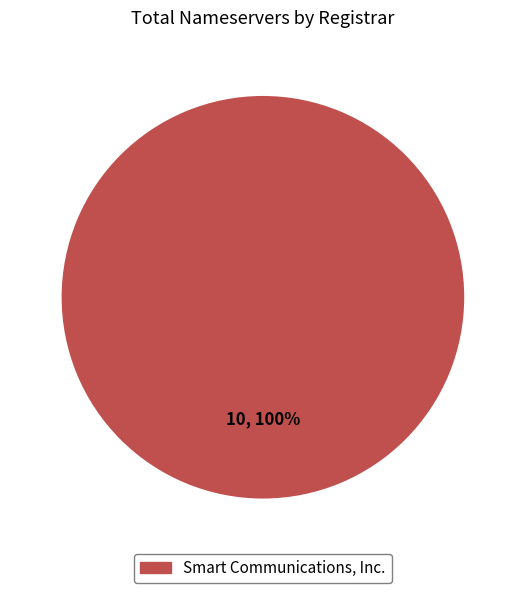

Rank the categories by value from lowest to highest.

Smart Communications, Inc.